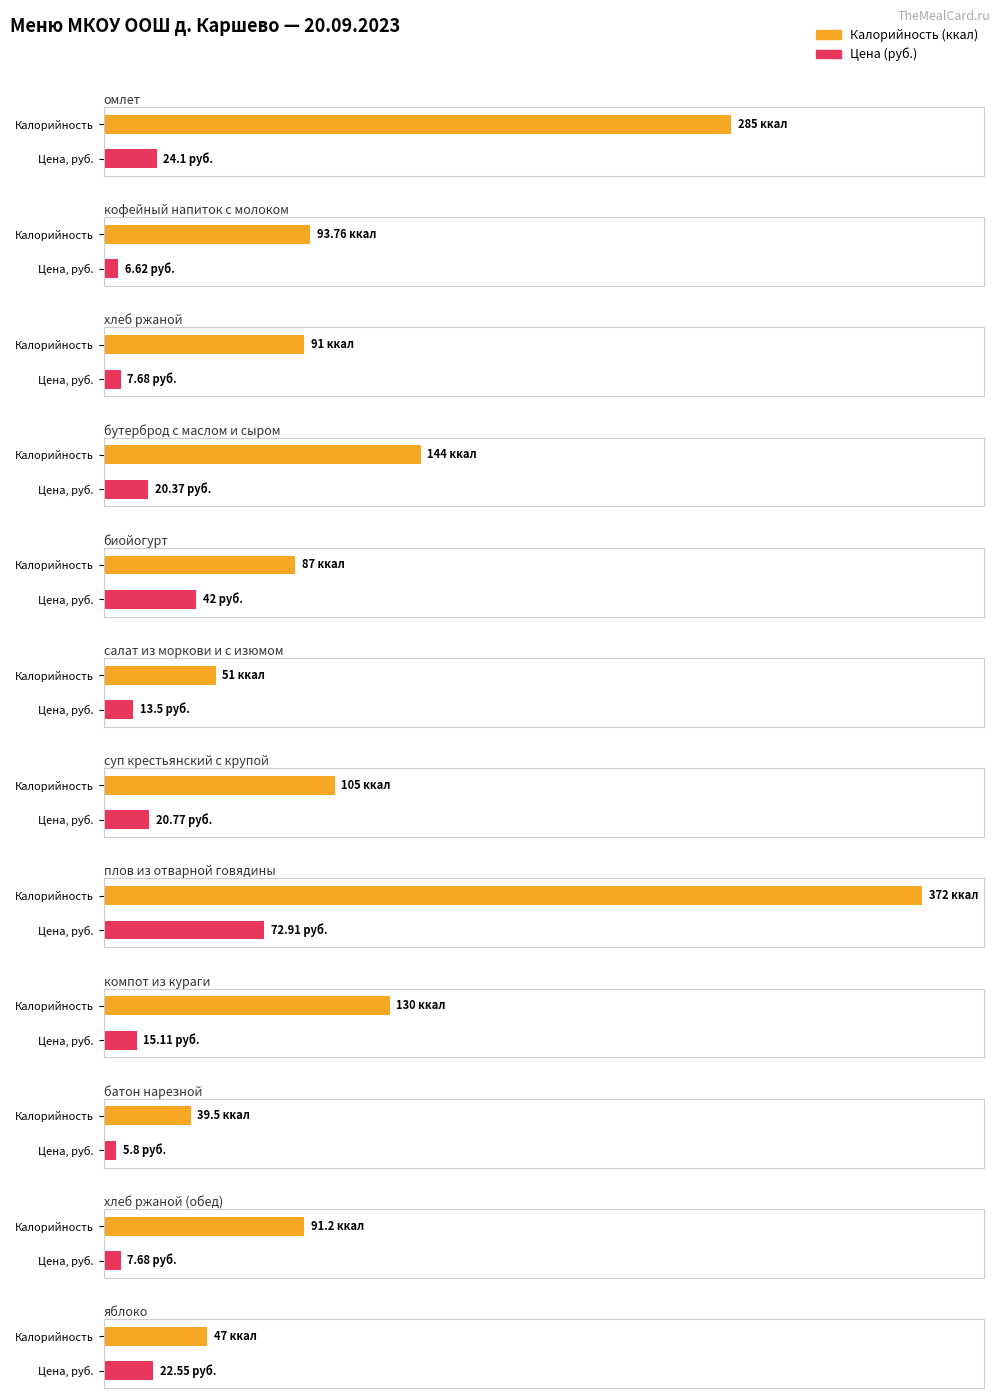

Count the number of data series in this chart.

2